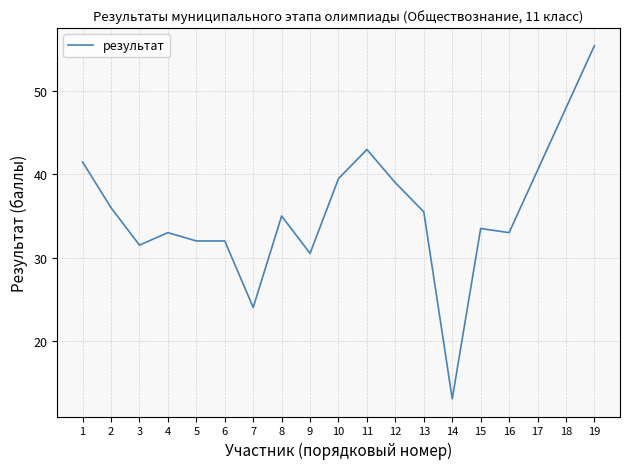

How many lines are shown in the chart?

1